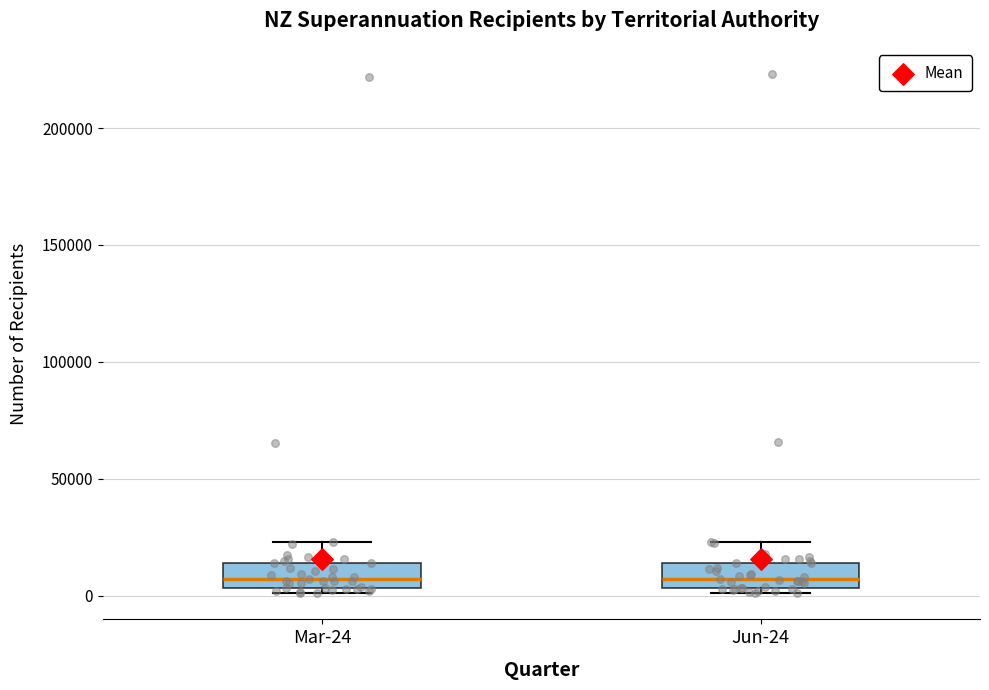

Reading left to right, transcribe this box plot: for each box, give where its median line is, the range the box spans, and where its two whiskers end, as read against the y-axis. The values are not printed on the chart, so give them approximately, as read against the axis.

Mar-24: median 5000 (inside the box), box 5000 to 15000, whiskers 0 to 25000
Jun-24: median 5000 (inside the box), box 5000 to 15000, whiskers 0 to 25000